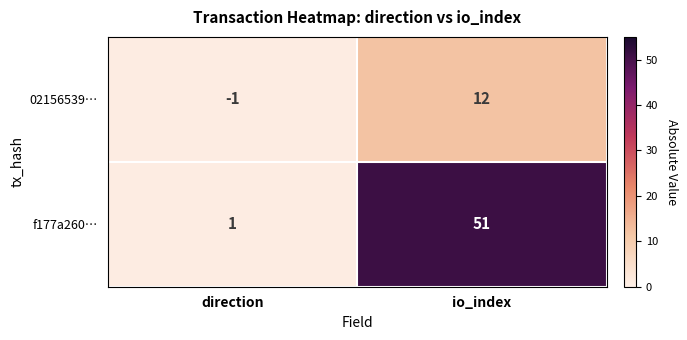

At which category is the sum across all series the highest?

io_index